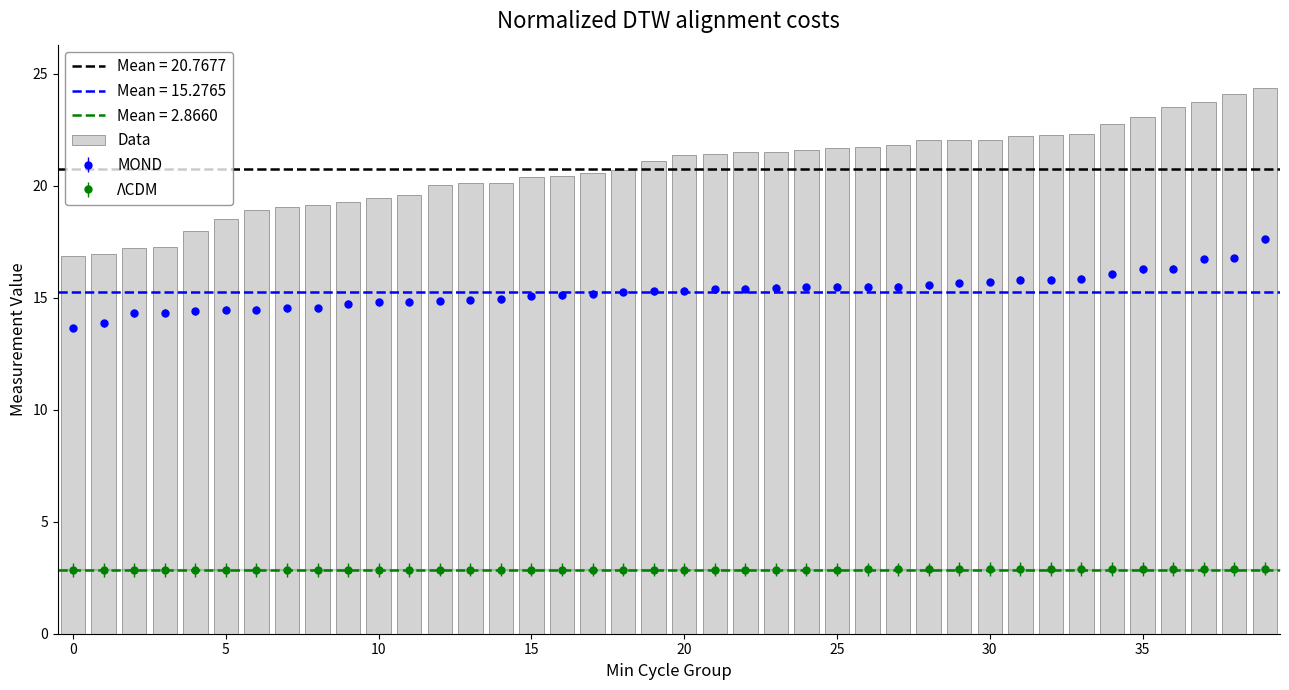

True or false: ΛCDM and MOND intersect in this chart.

False